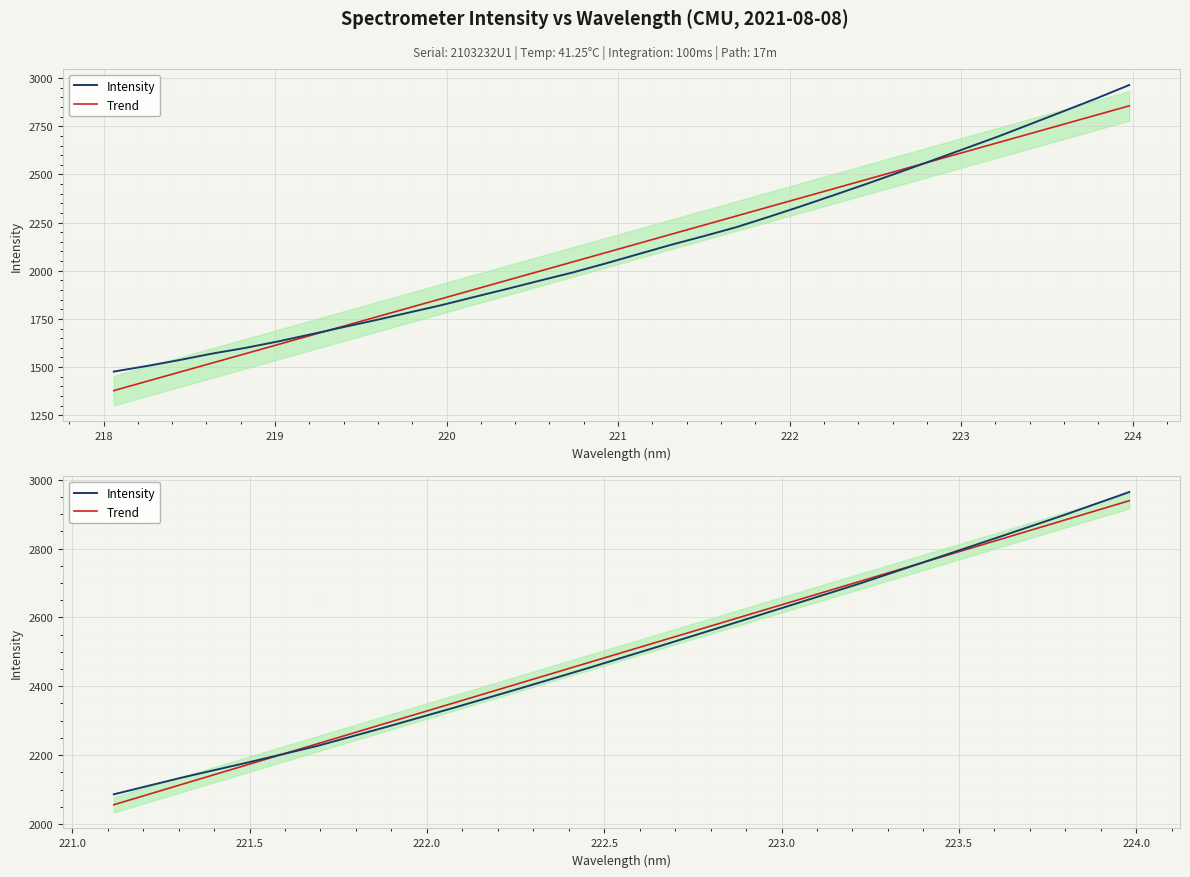

How many values in the Trend series are below 2526?

8